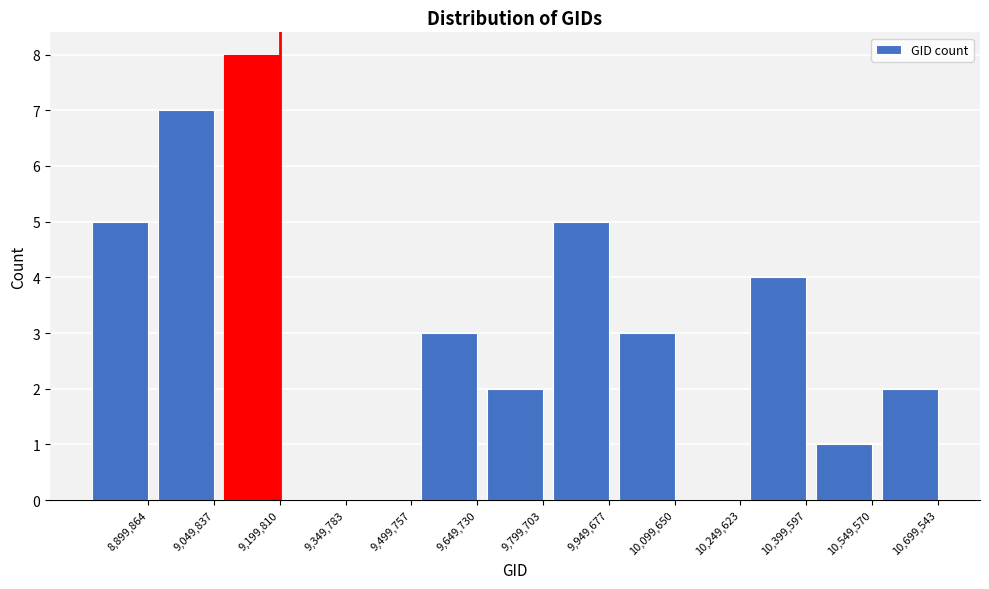

Reading right to left, transcribe all the data shown in this chart.

10,699,543=2	10,549,570=1	10,399,597=4	10,249,623=0	10,099,650=3	9,949,677=5	9,799,703=2	9,649,730=3	9,499,757=0	9,349,783=0	9,199,810=8	9,049,837=7	8,899,864=5